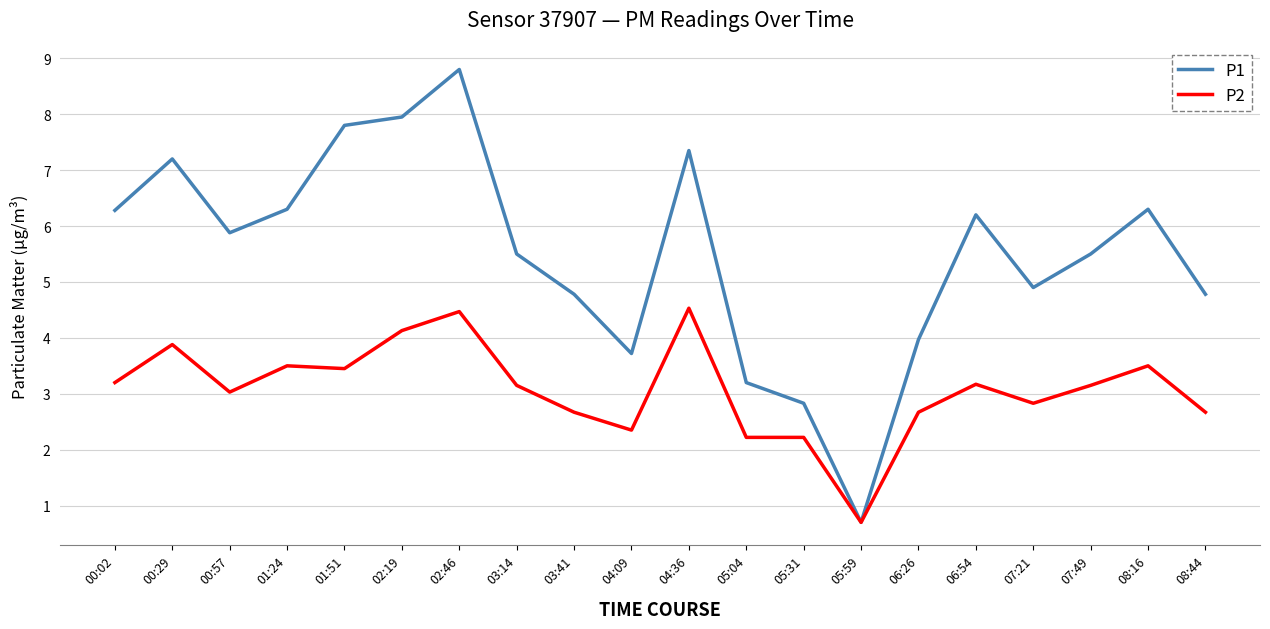

The value of P1 at 00:02 is 10.2. True or false?

False